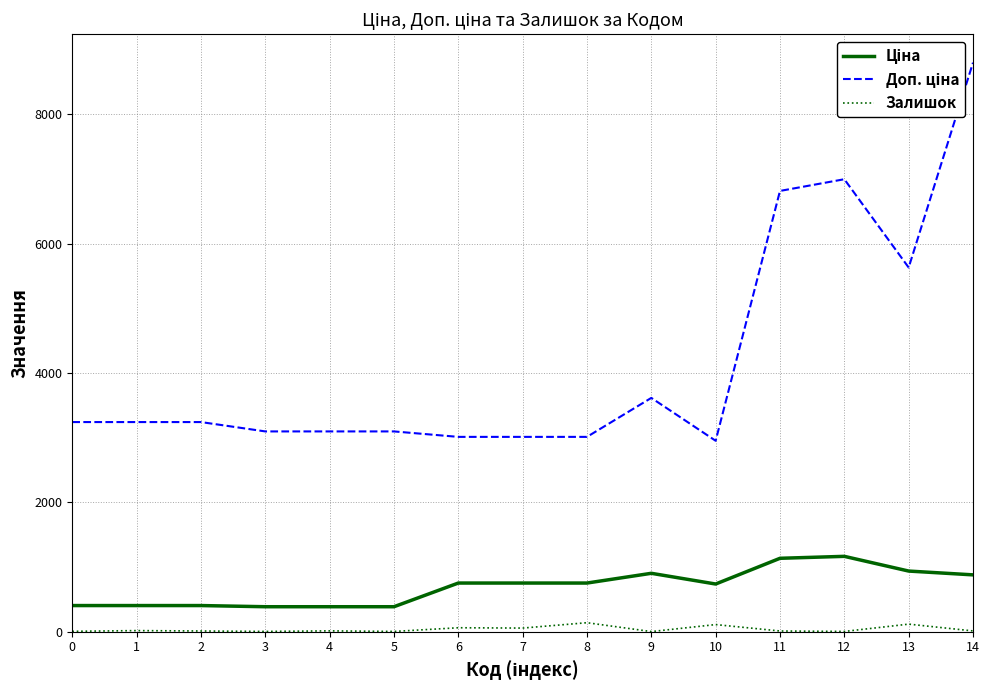

At which category is the sum across all series the highest?

14